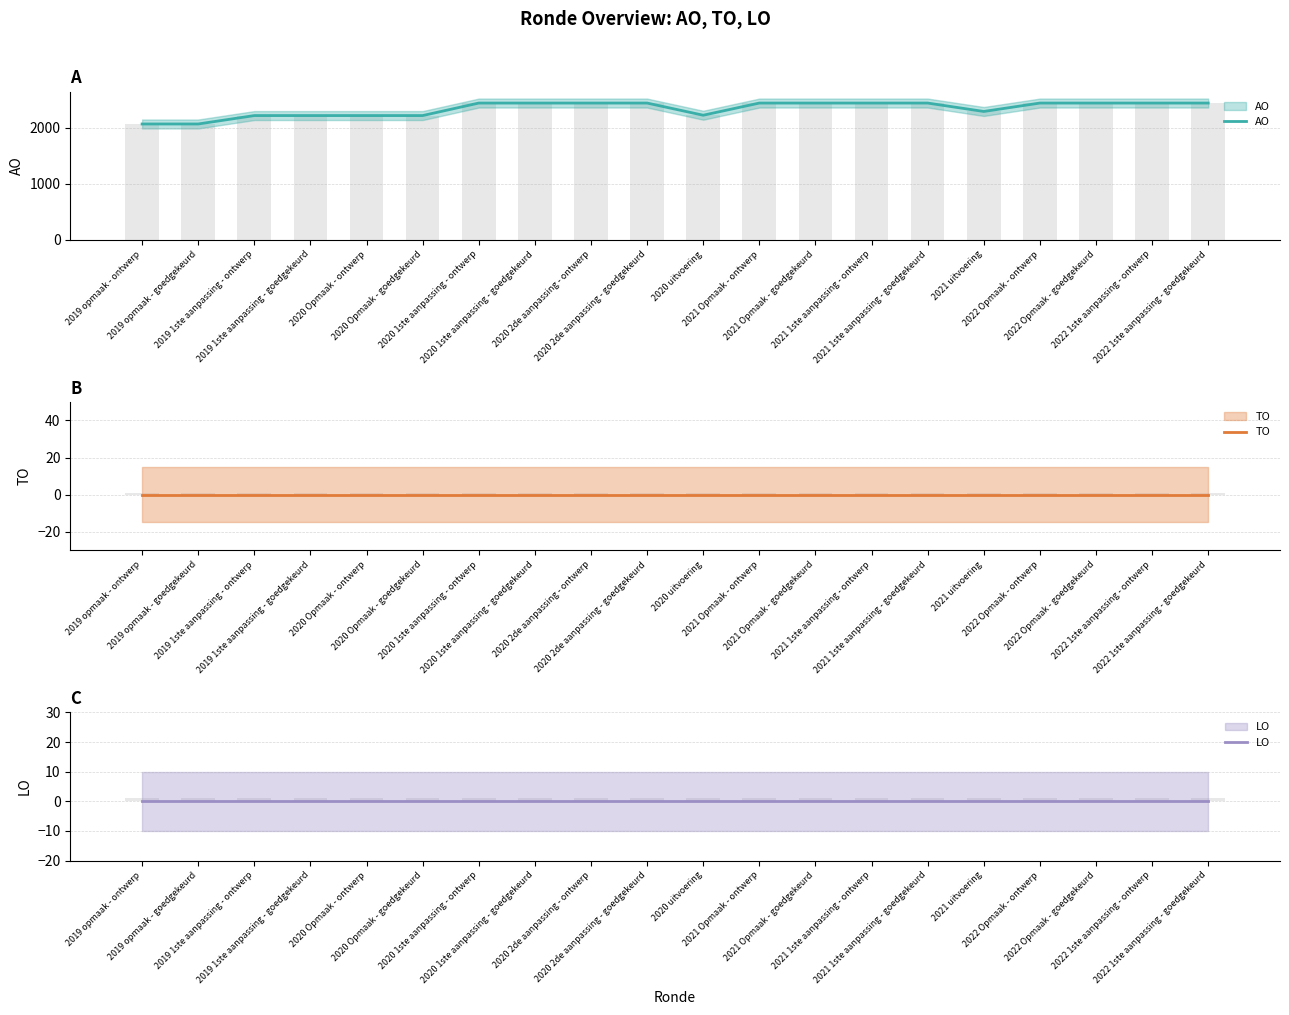

Between 2019 opmaak - goedgekeurd and 2022 1ste aanpassing - ontwerp, which series saw the biggest shift?

AO